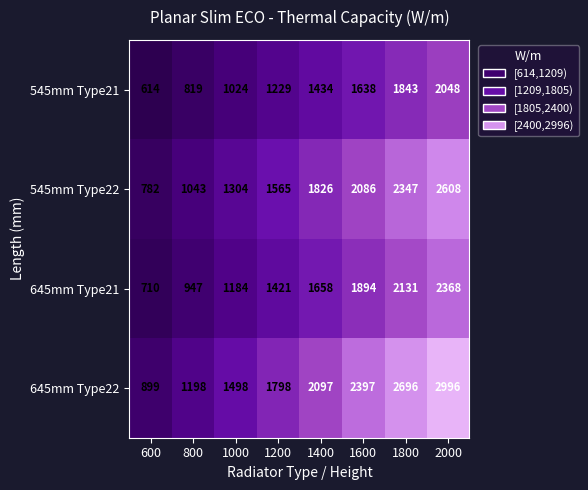

At which label is 545mm Type21 closest to 1331?

1200